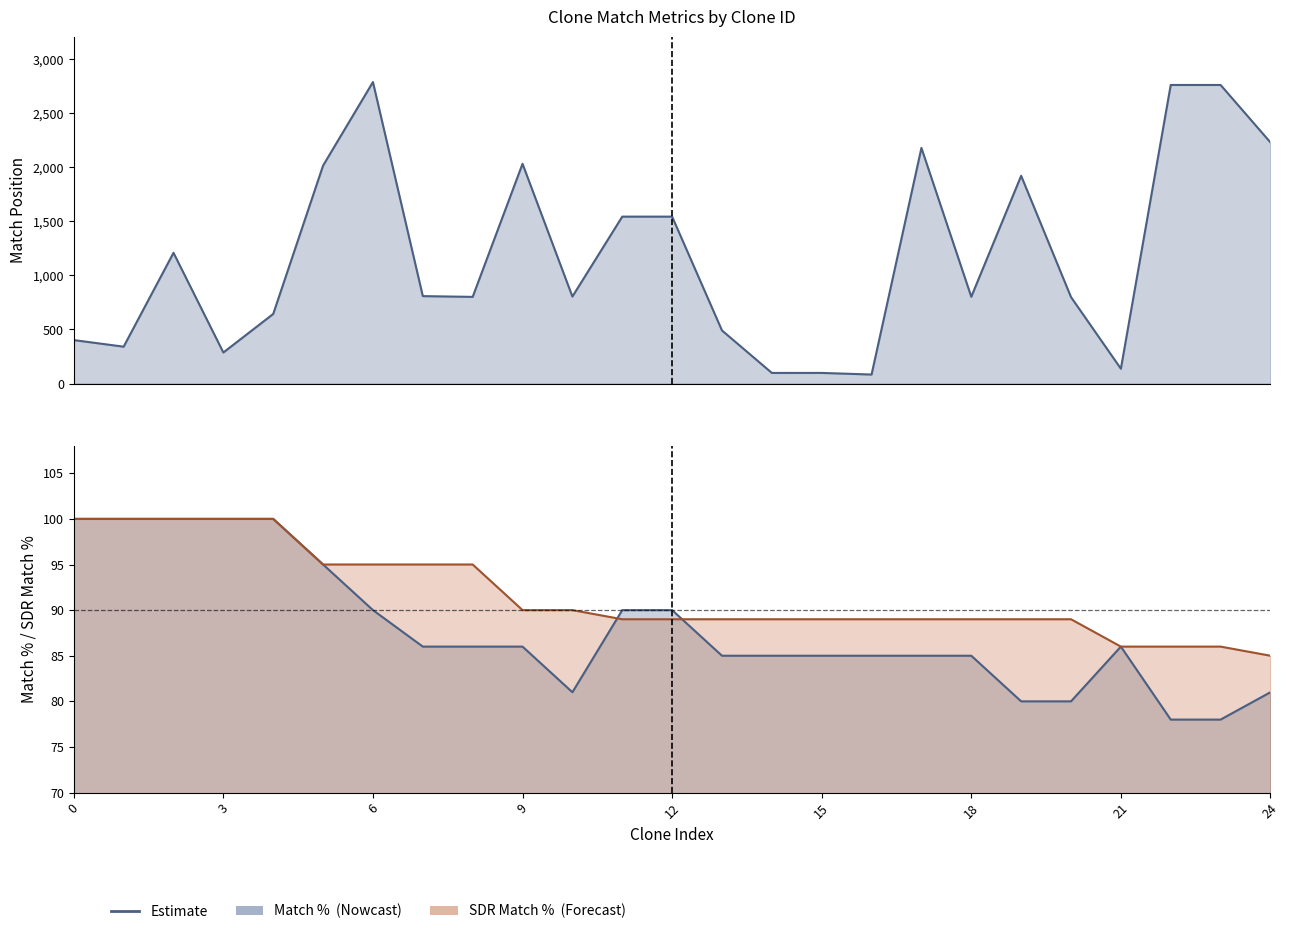

True or false: Match % and SDR Match % cross at least once.

True